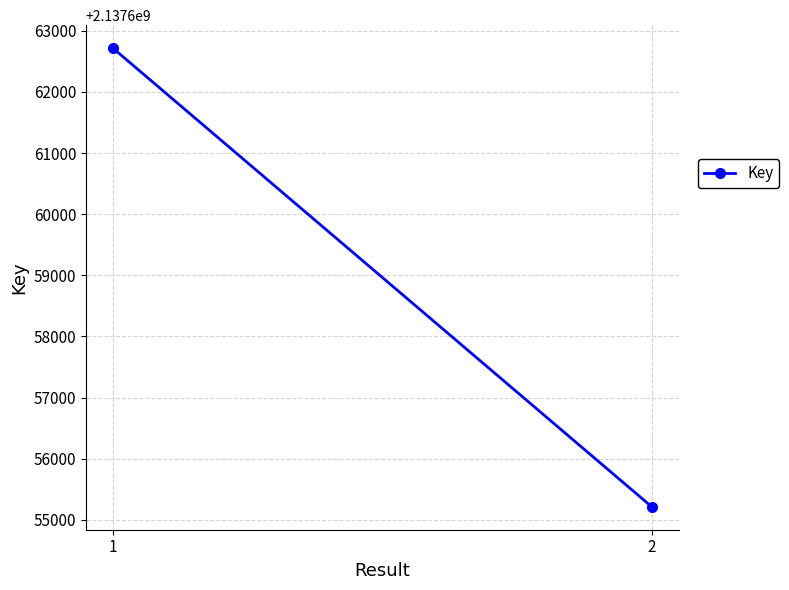

List the labels in order of value, smallest first.

2, 1